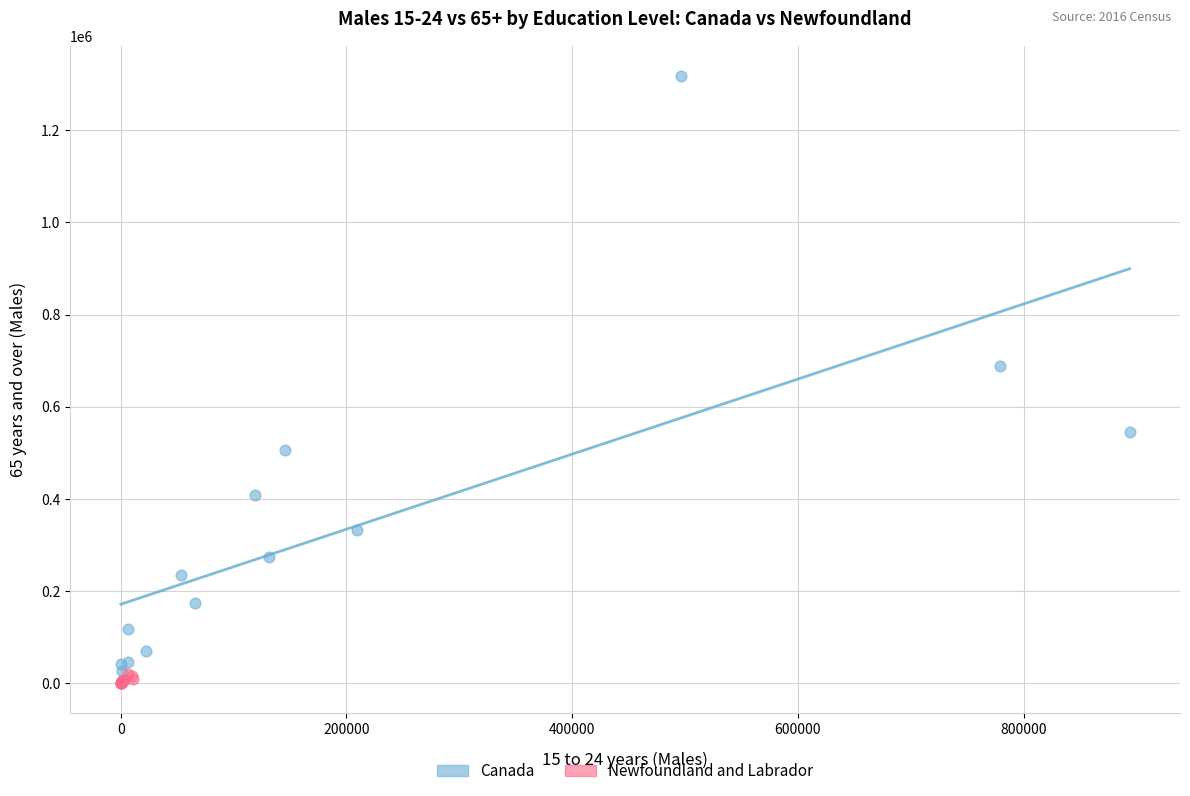

What are all the series names shown in the legend?

Canada, Newfoundland and Labrador